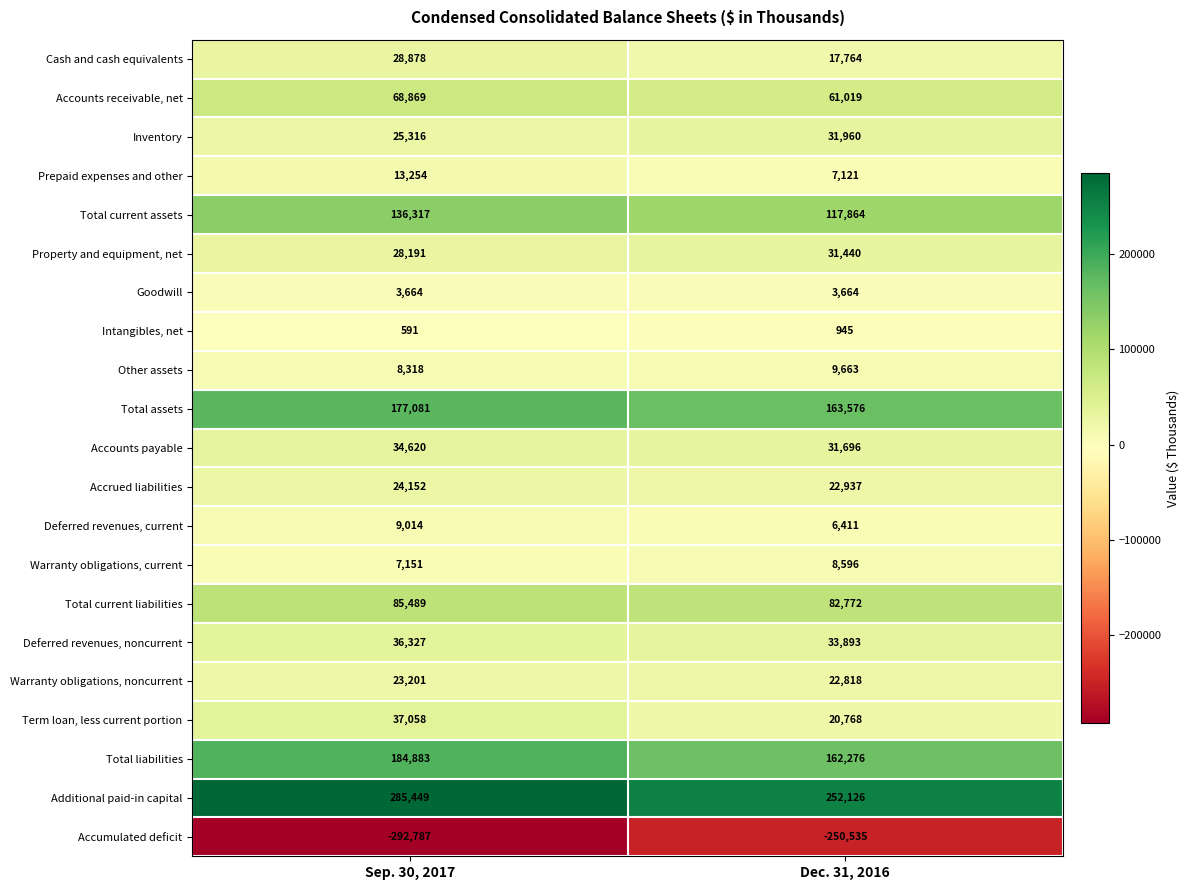

Which category has the lowest value across all series?

Sep. 30, 2017